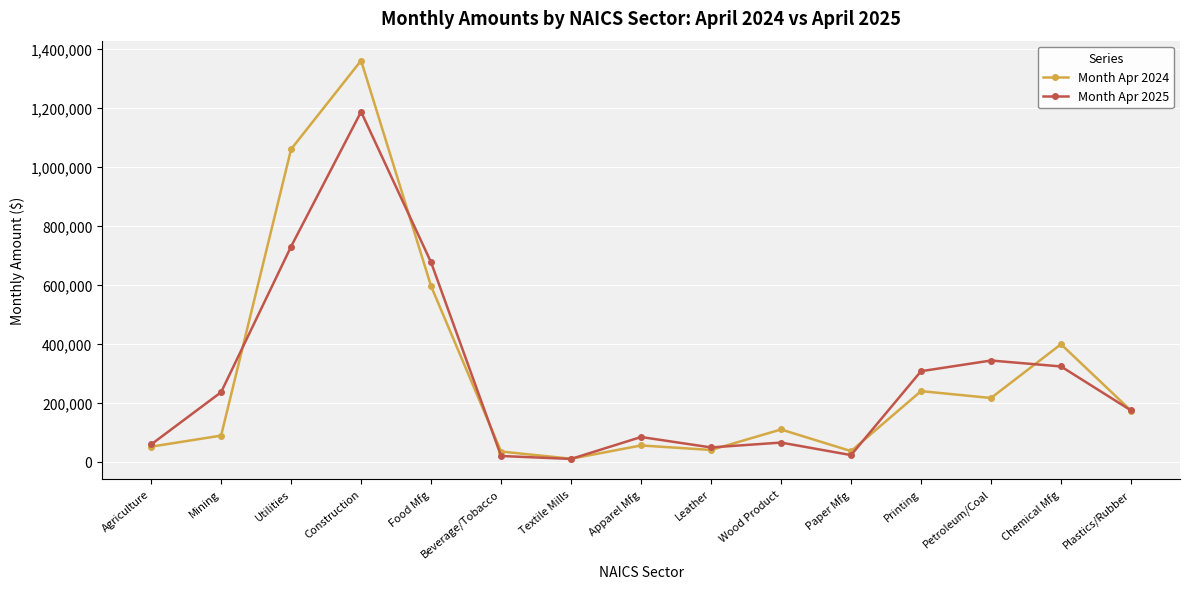

At which category does Month Apr 2024 reach its first local valley?

Textile Mills